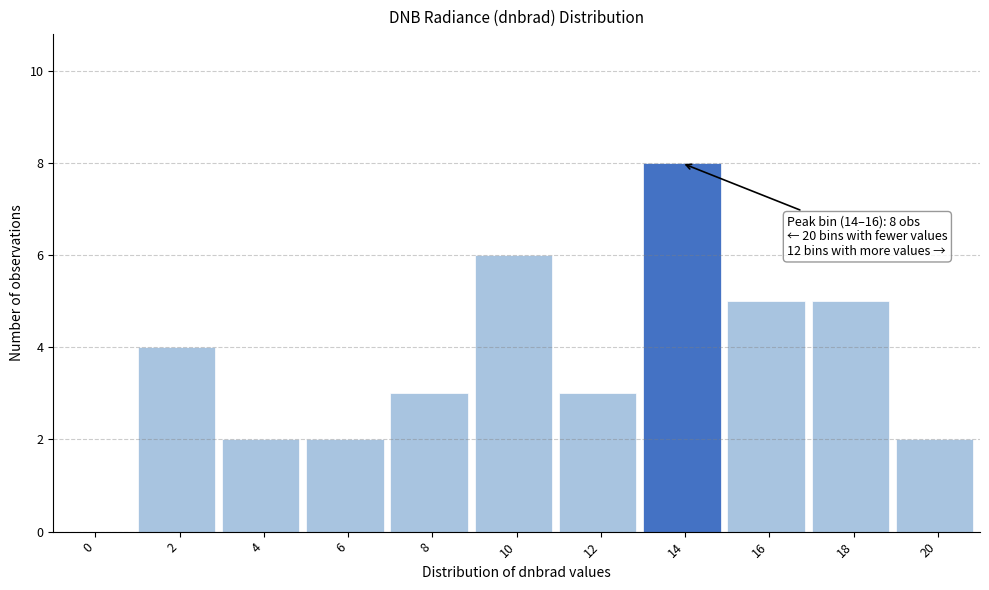

Reading left to right, list all the values displayed in this chart.

0=0	2=4	4=2	6=2	8=3	10=6	12=3	14=8	16=5	18=5	20=2